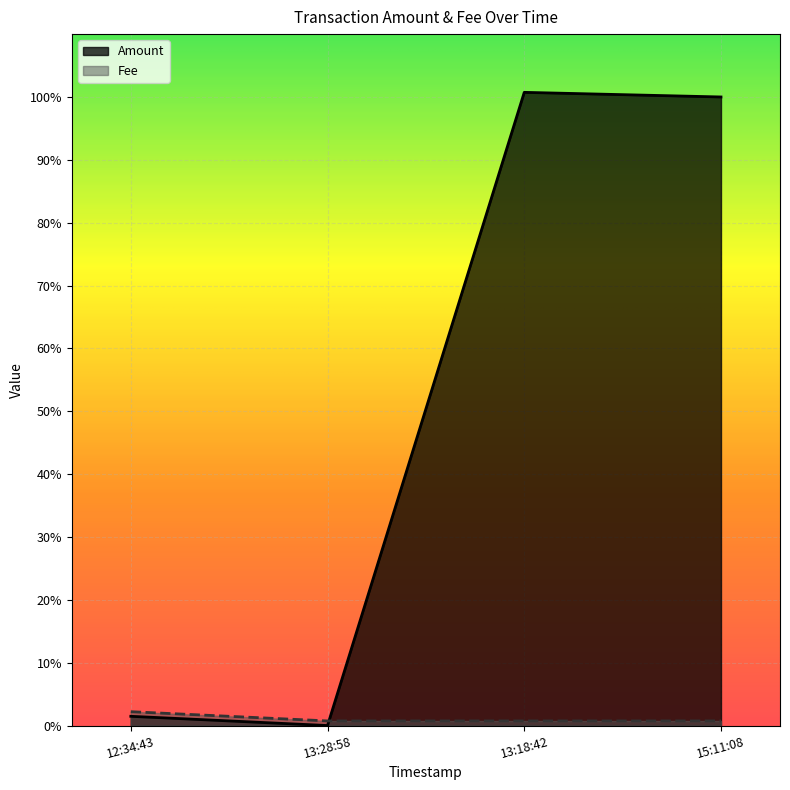

What is the label of the 2nd point from the right?

2021-06-13 13:18:42